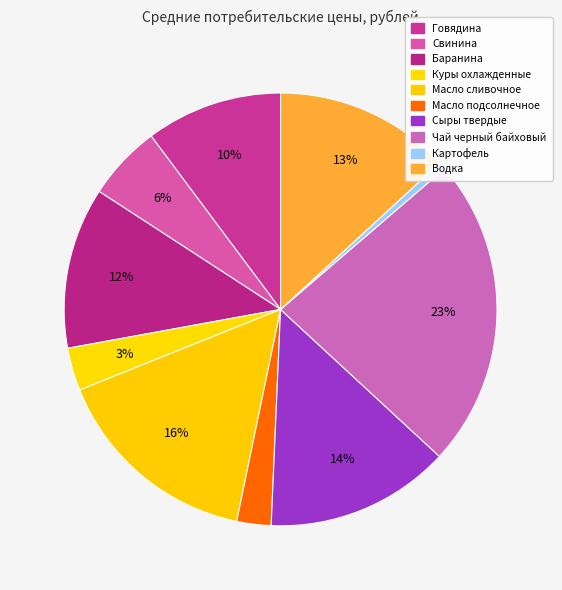

True or false: Водка accounts for 13% of the total.

True